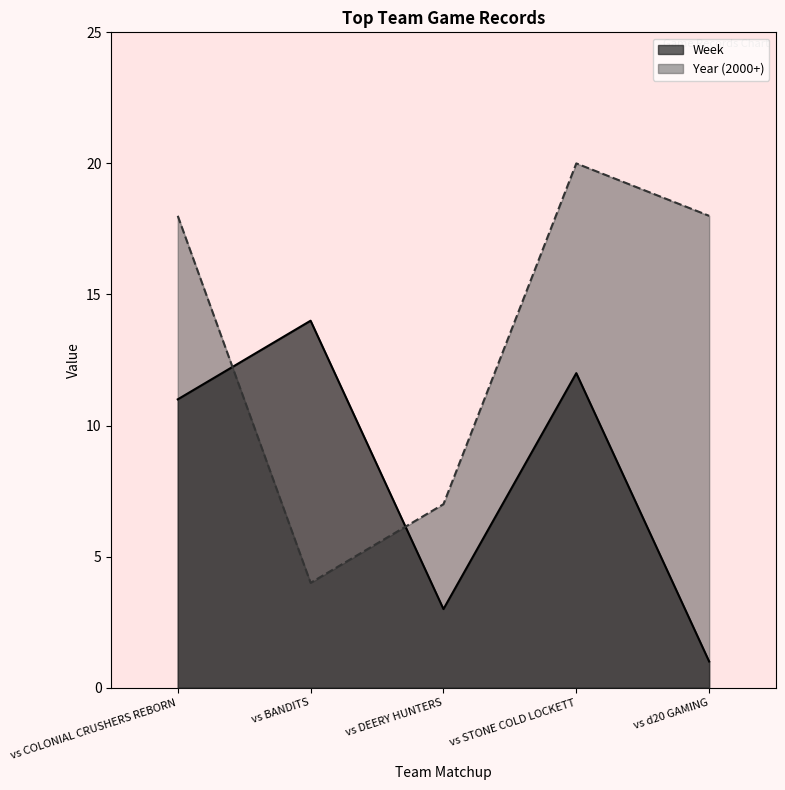

Rank the categories by Year value from highest to lowest.

vs STONE COLD LOCKETT, vs COLONIAL CRUSHERS REBORN, vs d20 GAMING, vs DEERY HUNTERS, vs BANDITS